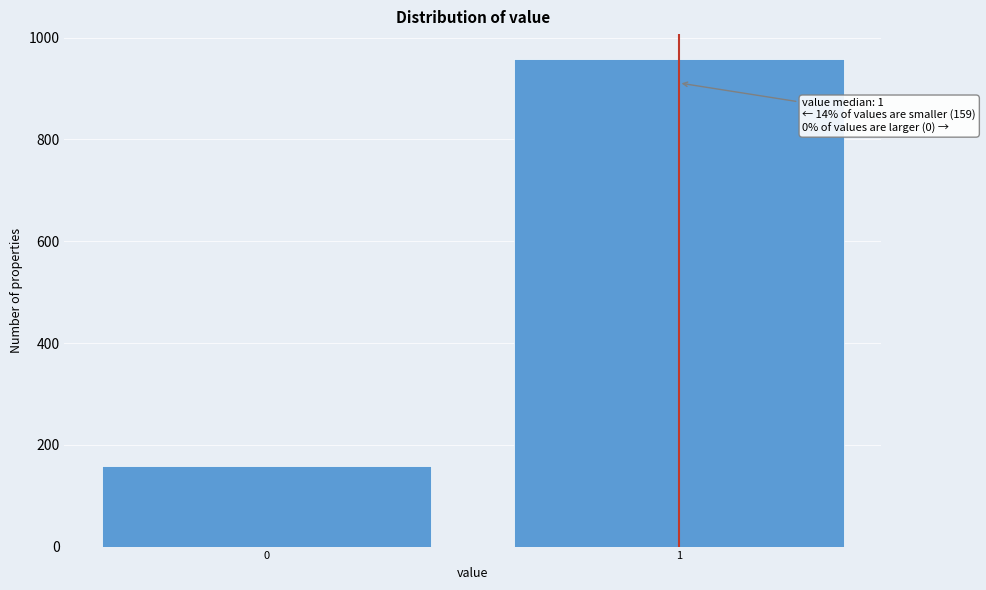

Reading left to right, what are all the values shown in this chart?

0=159	1=959